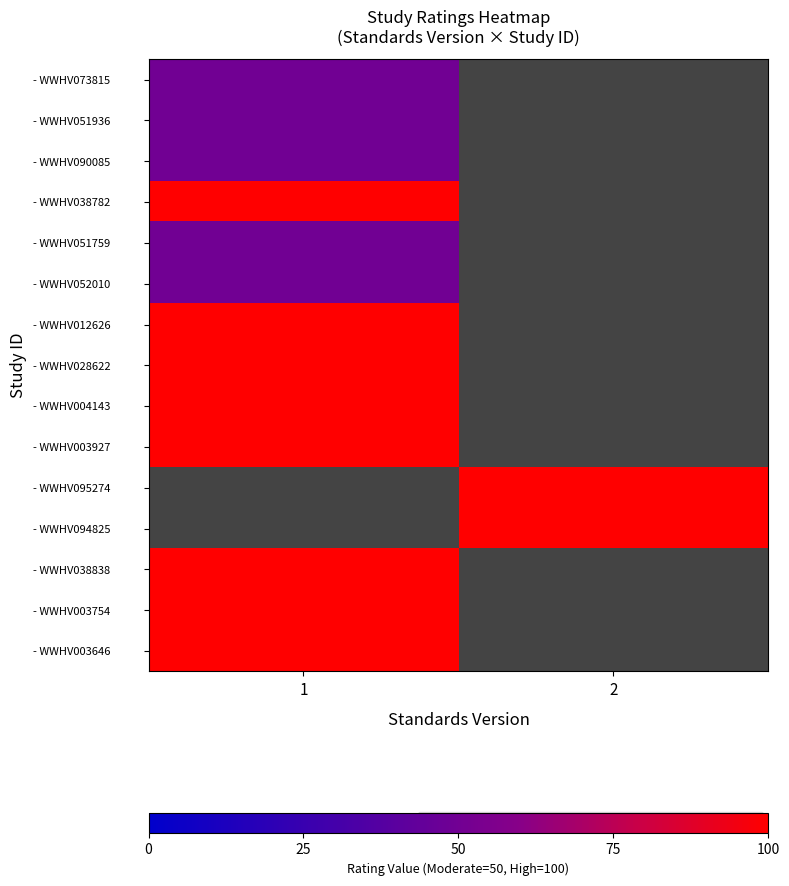

Rank the series by their average value, from highest to lowest.

- WWHV073815, - WWHV051936, - WWHV090085, - WWHV038782, - WWHV051759, - WWHV052010, - WWHV012626, - WWHV028622, - WWHV004143, - WWHV003927, - WWHV095274, - WWHV094825, - WWHV038838, - WWHV003754, - WWHV003646